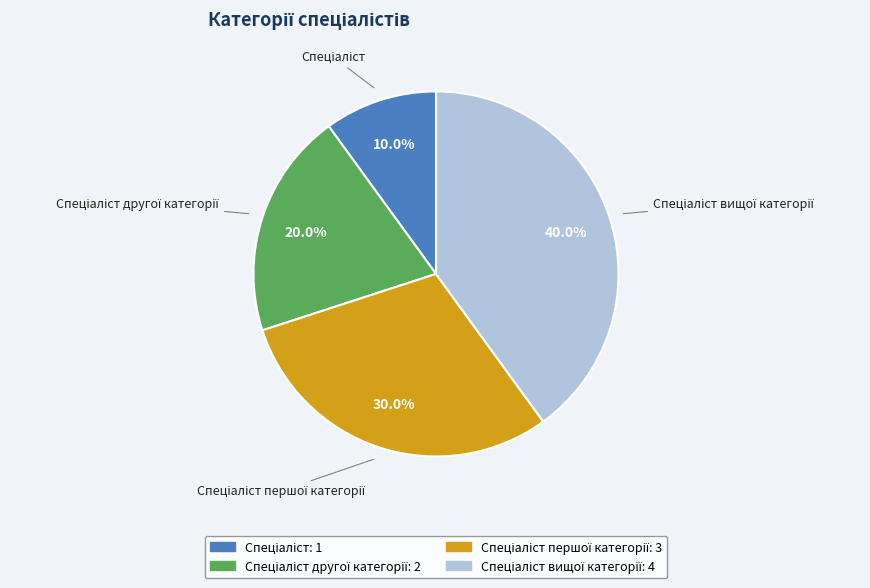

Does any single category account for the majority?

No